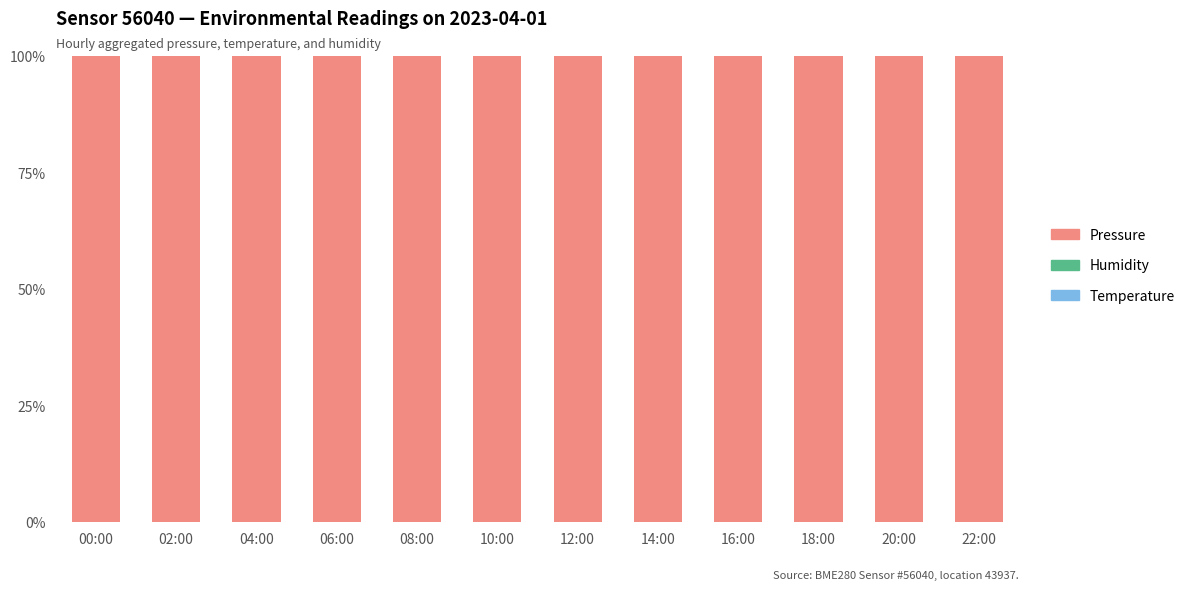

Are the bars horizontal?

No